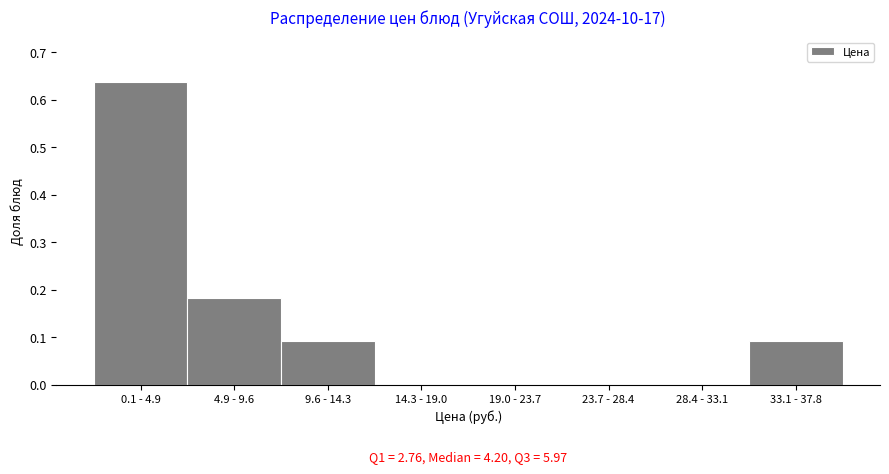

Which has a higher value, 9.6 - 14.3 or 28.4 - 33.1?

9.6 - 14.3